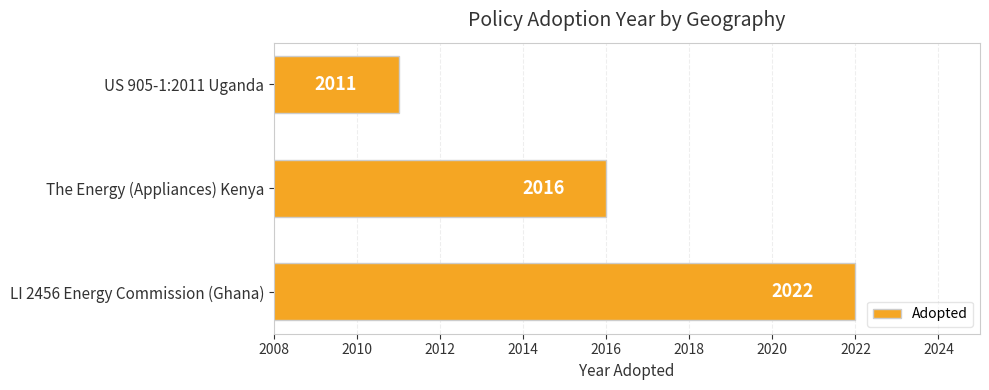

Rank the categories by value from highest to lowest.

LI 2456 Energy Commission (Ghana), The Energy (Appliances) Kenya, US 905-1:2011 Uganda